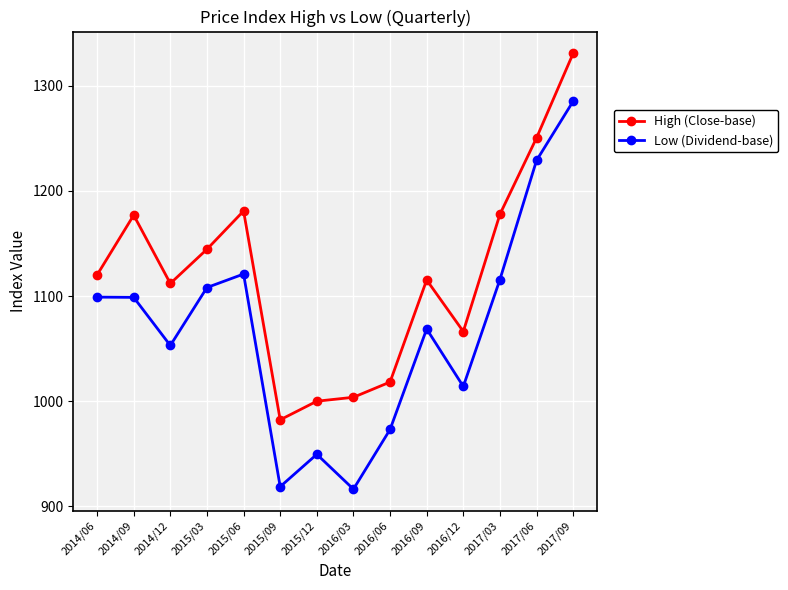

Rank the series by their average value, from lowest to highest.

Low (Dividend-base), High (Close-base)